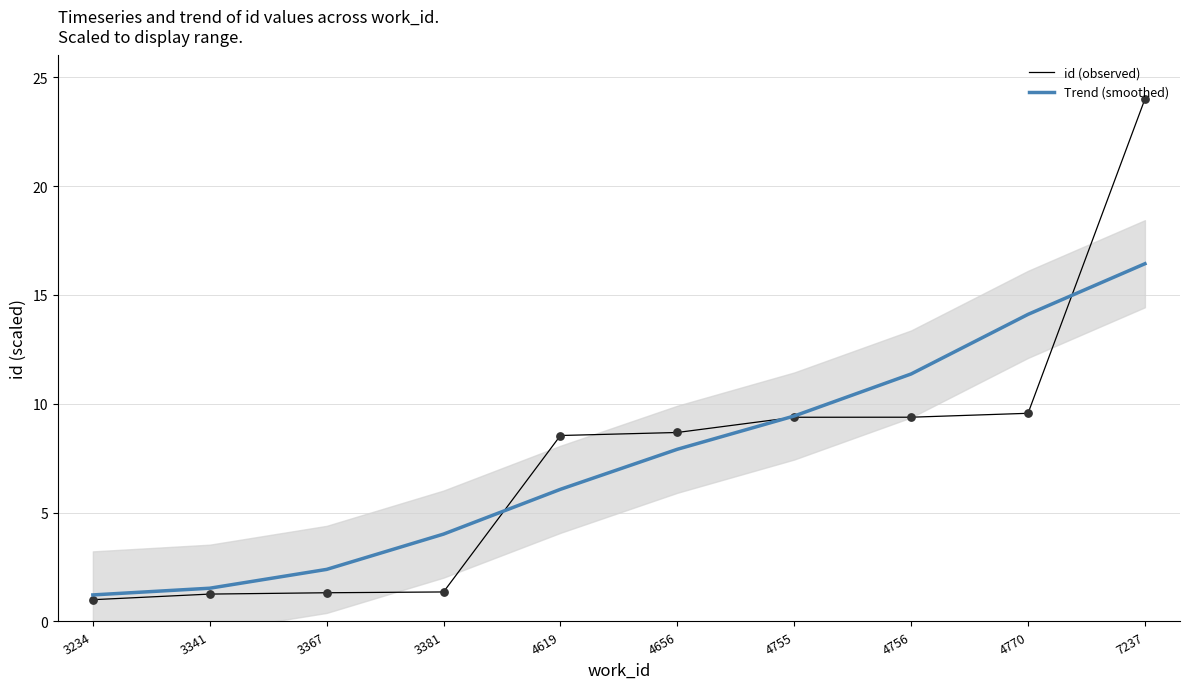

At which category is the sum across all series the highest?

7237